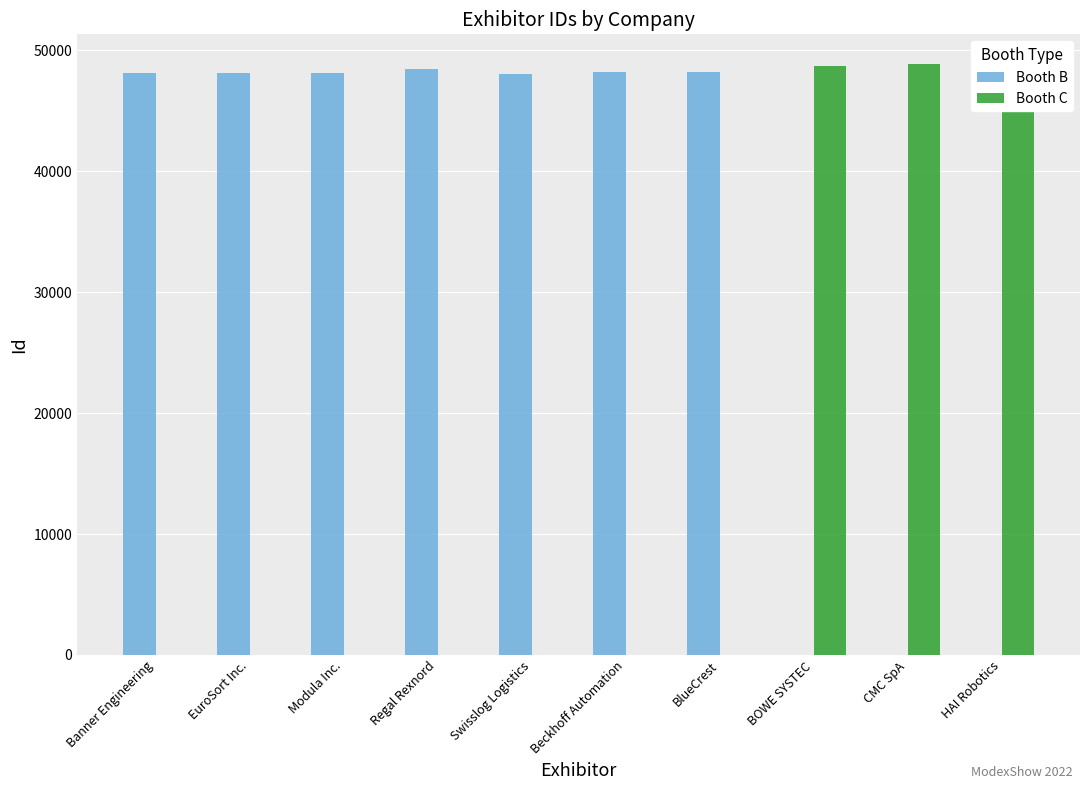

What is the sum of all Booth C values?

145688